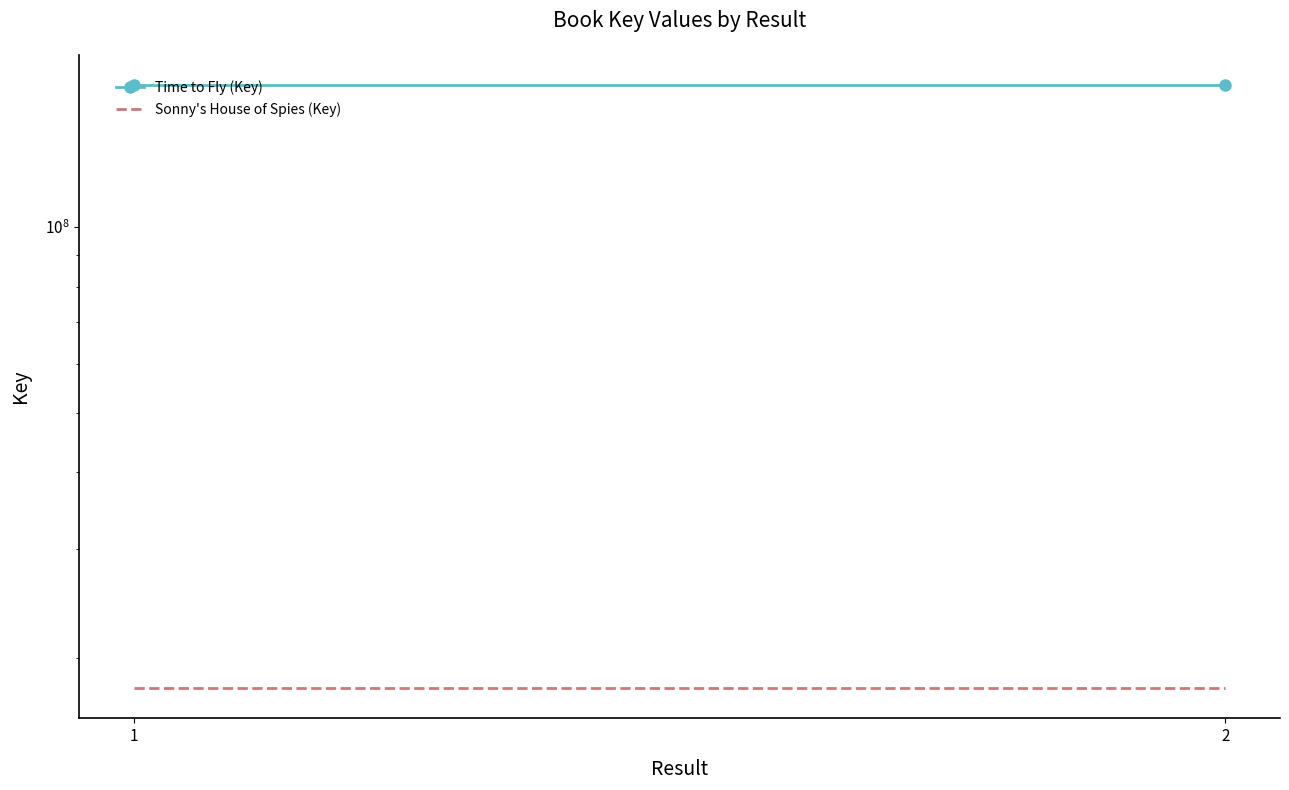

Read the Sonny's House of Spies (Key) value at 2.

17877233